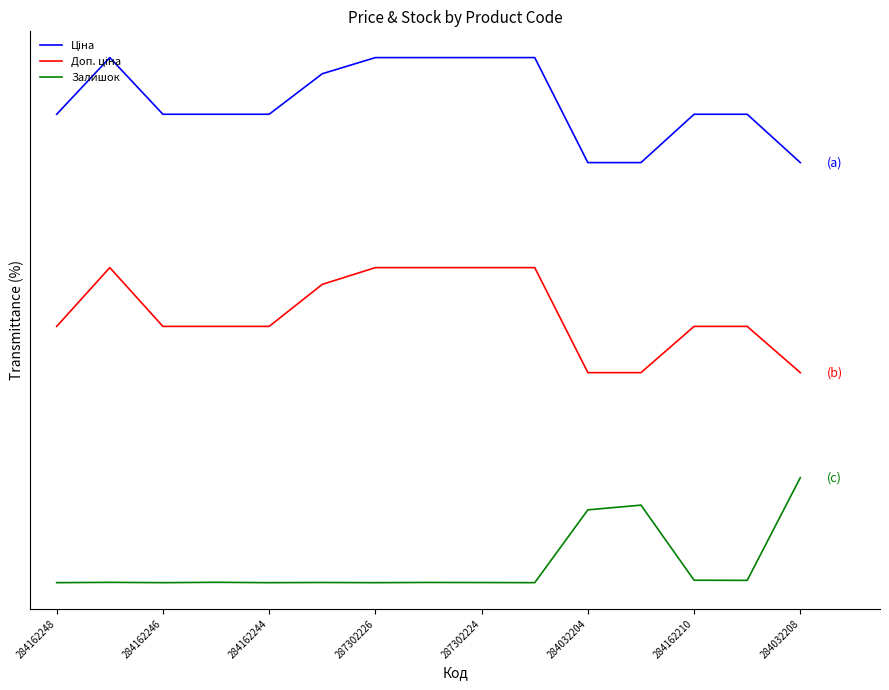

Does the chart display data point markers on the line(s)?

No